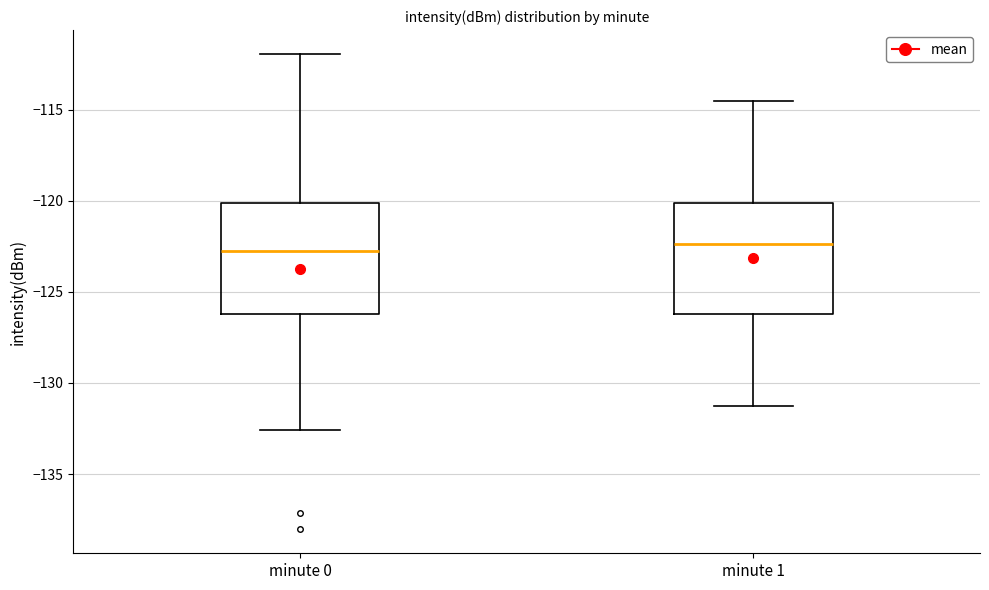

Where is the upper edge of the box for minute 0 on the y-axis? The values are not printed on the chart, so give them approximately, as read against the axis.

-120.0